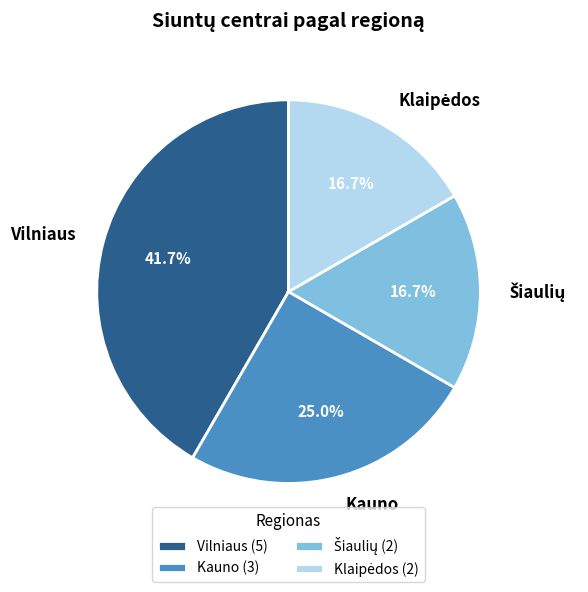

Approximately how many times larger is the value at Vilniaus compared to Kauno?

1.7